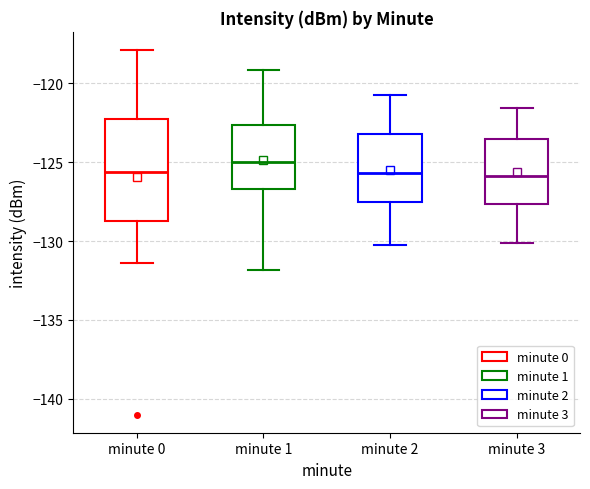

Reading left to right, transcribe this box plot: for each box, give where its median line is, the range the box spans, and where its two whiskers end, as read against the y-axis. The values are not printed on the chart, so give them approximately, as read against the axis.

minute 0: median -125.5, box -128.5 to -122.0, whiskers -131.5 to -118.0
minute 1: median -125.0, box -126.5 to -122.5, whiskers -132.0 to -119.0
minute 2: median -125.5, box -127.5 to -123.0, whiskers -130.0 to -121.0
minute 3: median -126.0, box -127.5 to -123.5, whiskers -130.0 to -121.5